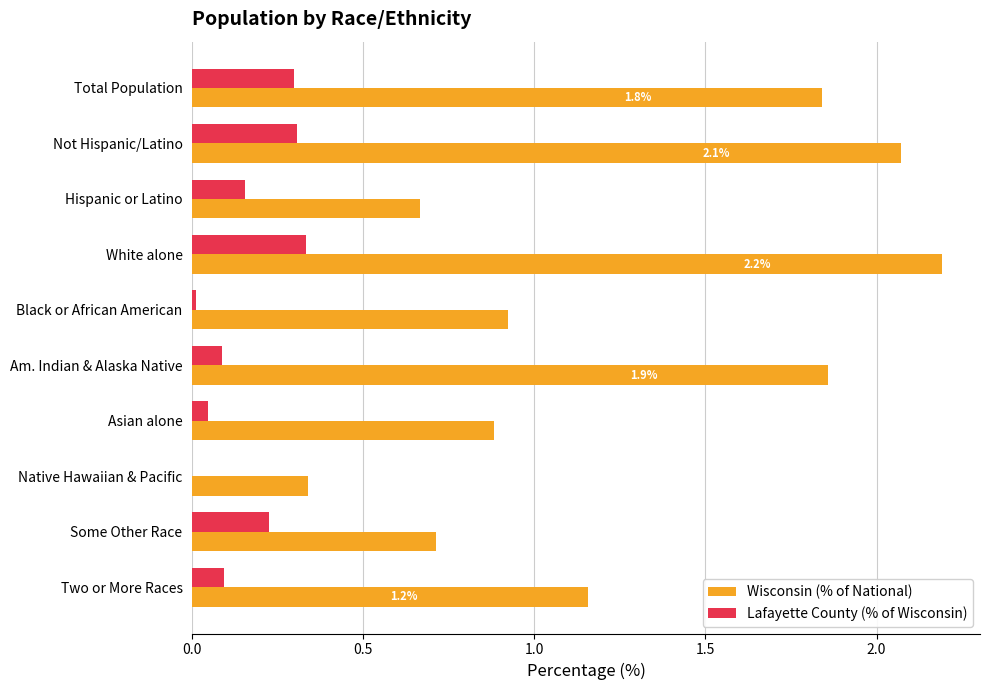

Which series has the largest range (max minus min)?

Wisconsin (% of National)